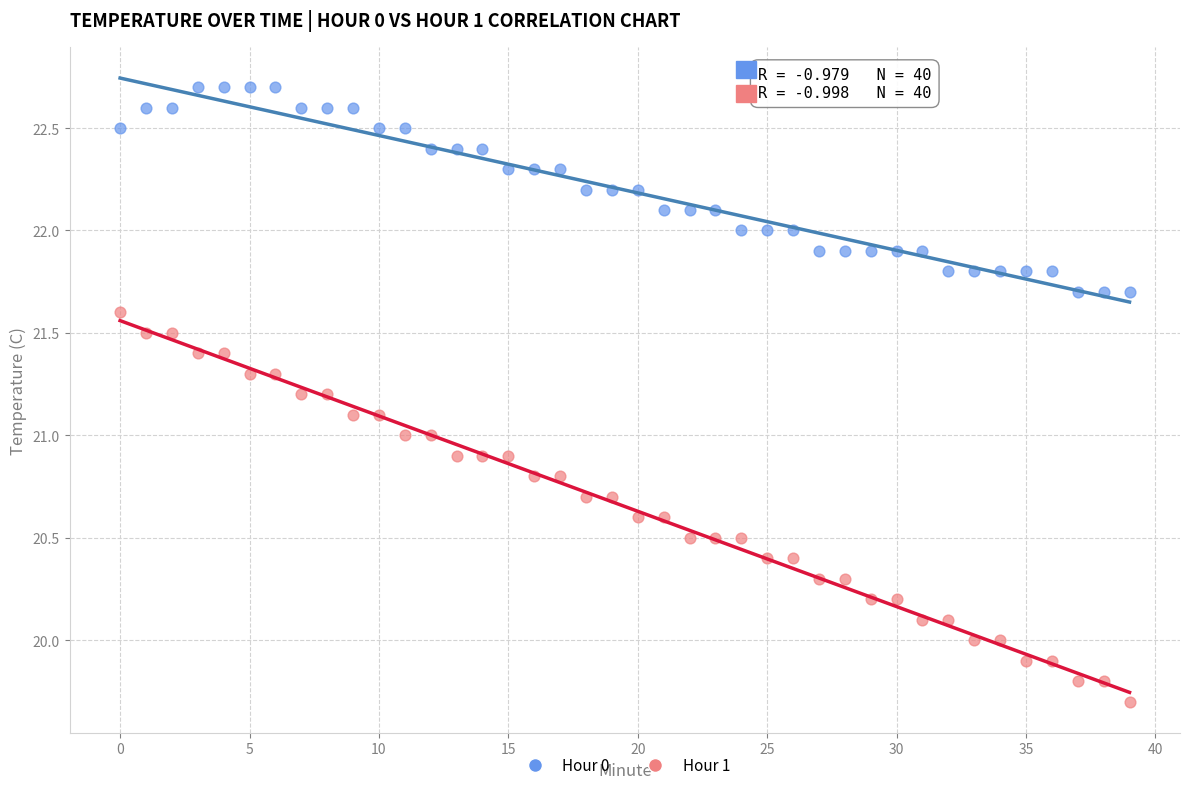

Which series has the largest Y range (max minus min)?

Hour 1